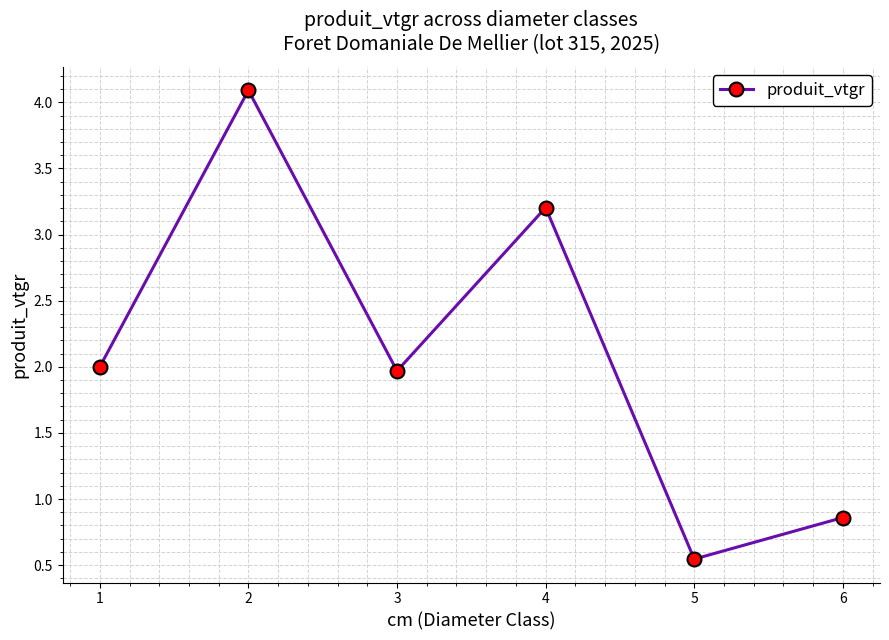

What is the average value?

2.1